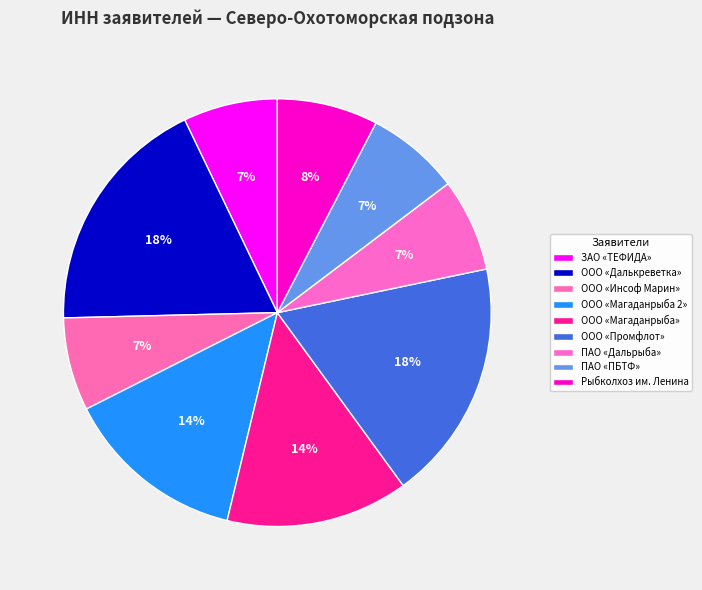

To the nearest percent, what percentage of the pie is ООО «Промфлот»?

18%